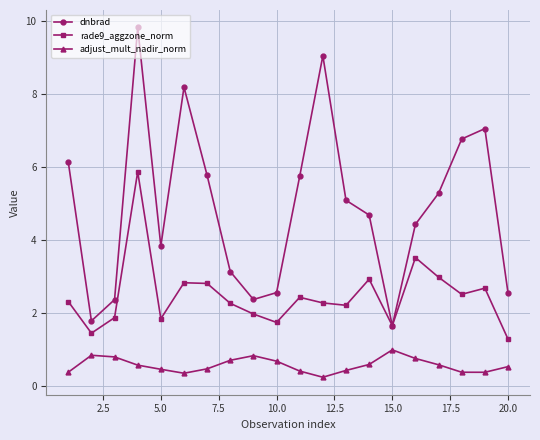

Rank the series by their average value, from highest to lowest.

dnbrad, rade9_aggzone_norm, adjust_mult_nadir_norm